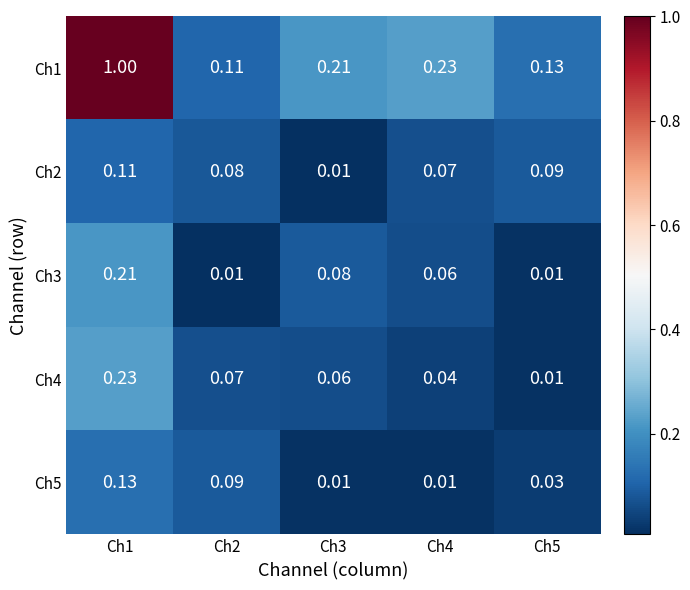

Count the number of categories in the chart.

5